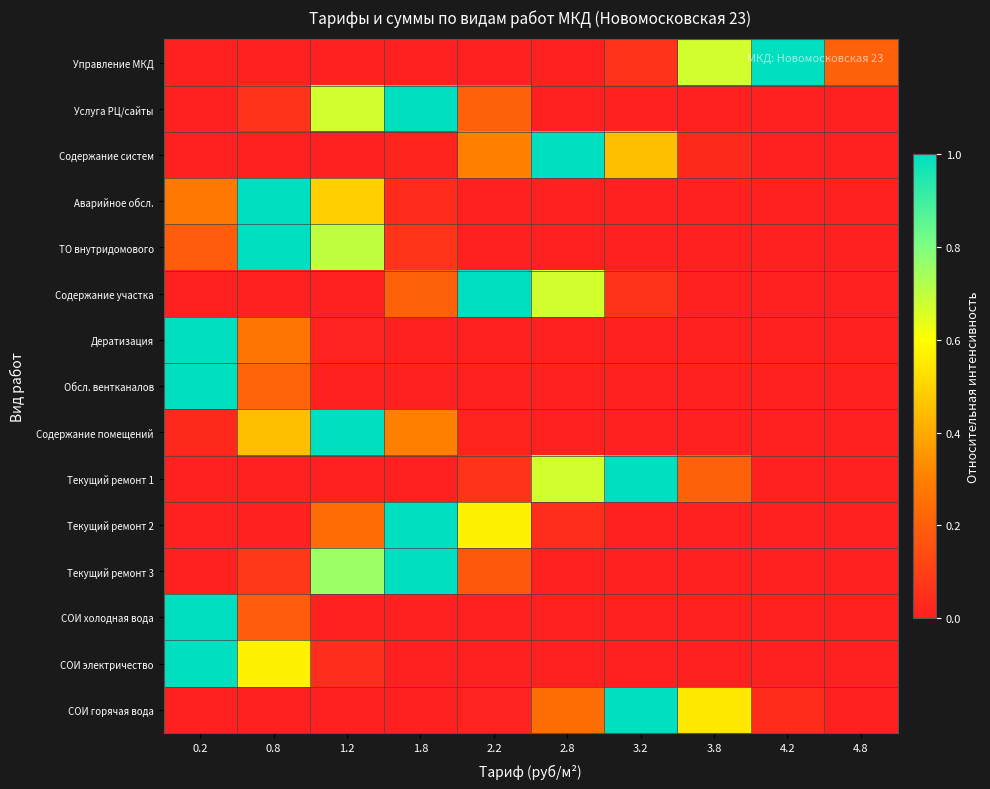

Reading left to right, what are all the values shown in this chart?

Управление МКД: 0.2=0.0	0.8=0.0	1.2=0.0	1.8=0.0	2.2=0.0	2.8=0.0	3.2=0.1	3.8=0.7	4.2=1.0	4.8=0.2
Услуга РЦ/сайты: 0.2=0.0	0.8=0.1	1.2=0.7	1.8=1.0	2.2=0.2	2.8=0.0	3.2=0.0	3.8=0.0	4.2=0.0	4.8=0.0
Содержание систем: 0.2=0.0	0.8=0.0	1.2=0.0	1.8=0.0	2.2=0.3	2.8=1.0	3.2=0.4	3.8=0.0	4.2=0.0	4.8=0.0
Аварийное обсл.: 0.2=0.3	0.8=1.0	1.2=0.5	1.8=0.0	2.2=0.0	2.8=0.0	3.2=0.0	3.8=0.0	4.2=0.0	4.8=0.0
ТО внутридомового: 0.2=0.2	0.8=1.0	1.2=0.7	1.8=0.1	2.2=0.0	2.8=0.0	3.2=0.0	3.8=0.0	4.2=0.0	4.8=0.0
Содержание участка: 0.2=0.0	0.8=0.0	1.2=0.0	1.8=0.2	2.2=1.0	2.8=0.7	3.2=0.1	3.8=0.0	4.2=0.0	4.8=0.0
Дератизация: 0.2=1.0	0.8=0.3	1.2=0.0	1.8=0.0	2.2=0.0	2.8=0.0	3.2=0.0	3.8=0.0	4.2=0.0	4.8=0.0
Обсл. вентканалов: 0.2=1.0	0.8=0.2	1.2=0.0	1.8=0.0	2.2=0.0	2.8=0.0	3.2=0.0	3.8=0.0	4.2=0.0	4.8=0.0
Содержание помещений: 0.2=0.0	0.8=0.4	1.2=1.0	1.8=0.3	2.2=0.0	2.8=0.0	3.2=0.0	3.8=0.0	4.2=0.0	4.8=0.0
Текущий ремонт 1: 0.2=0.0	0.8=0.0	1.2=0.0	1.8=0.0	2.2=0.1	2.8=0.7	3.2=1.0	3.8=0.2	4.2=0.0	4.8=0.0
Текущий ремонт 2: 0.2=0.0	0.8=0.0	1.2=0.2	1.8=1.0	2.2=0.6	2.8=0.0	3.2=0.0	3.8=0.0	4.2=0.0	4.8=0.0
Текущий ремонт 3: 0.2=0.0	0.8=0.1	1.2=0.8	1.8=1.0	2.2=0.2	2.8=0.0	3.2=0.0	3.8=0.0	4.2=0.0	4.8=0.0
СОИ холодная вода: 0.2=1.0	0.8=0.2	1.2=0.0	1.8=0.0	2.2=0.0	2.8=0.0	3.2=0.0	3.8=0.0	4.2=0.0	4.8=0.0
СОИ электричество: 0.2=1.0	0.8=0.6	1.2=0.0	1.8=0.0	2.2=0.0	2.8=0.0	3.2=0.0	3.8=0.0	4.2=0.0	4.8=0.0
СОИ горячая вода: 0.2=0.0	0.8=0.0	1.2=0.0	1.8=0.0	2.2=0.0	2.8=0.2	3.2=1.0	3.8=0.5	4.2=0.0	4.8=0.0